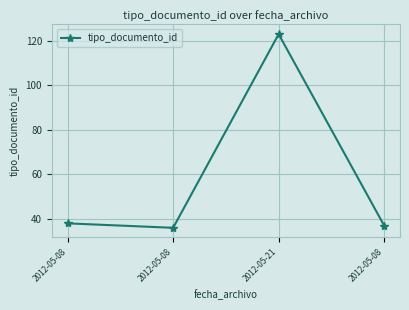

List the labels in order of value, smallest first.

2012-05-08, 2012-05-08, 2012-05-08, 2012-05-21